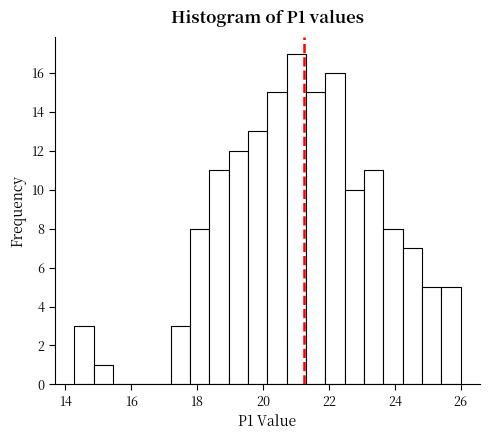

Around what value on the x-axis is the tallest bar? Give the approximate position of its centre, as read against the axis.

21.0